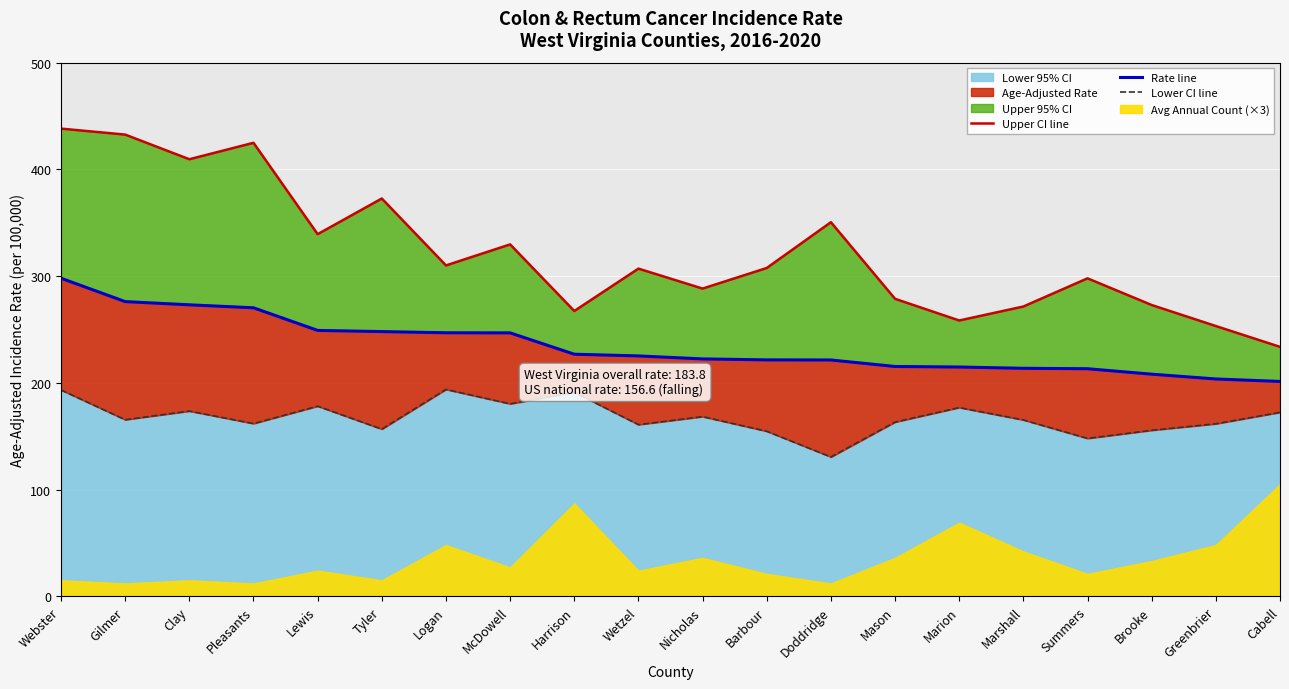

Does the chart display data point markers on the line(s)?

No